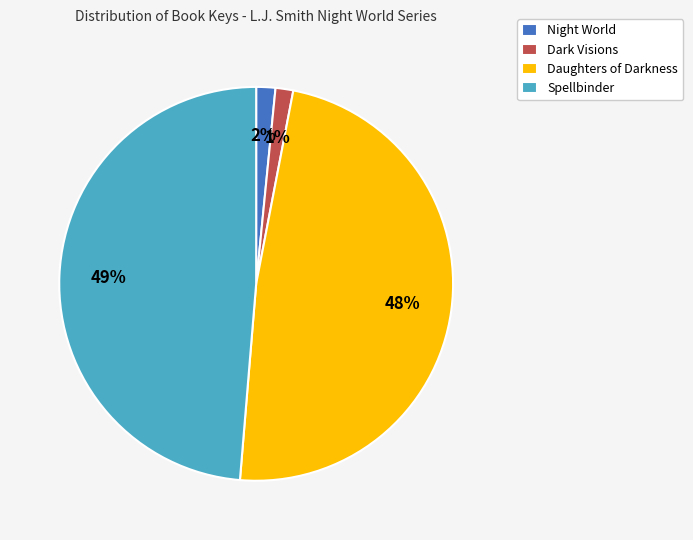

Do Spellbinder and Daughters of Darkness together represent more than half of the pie?

Yes